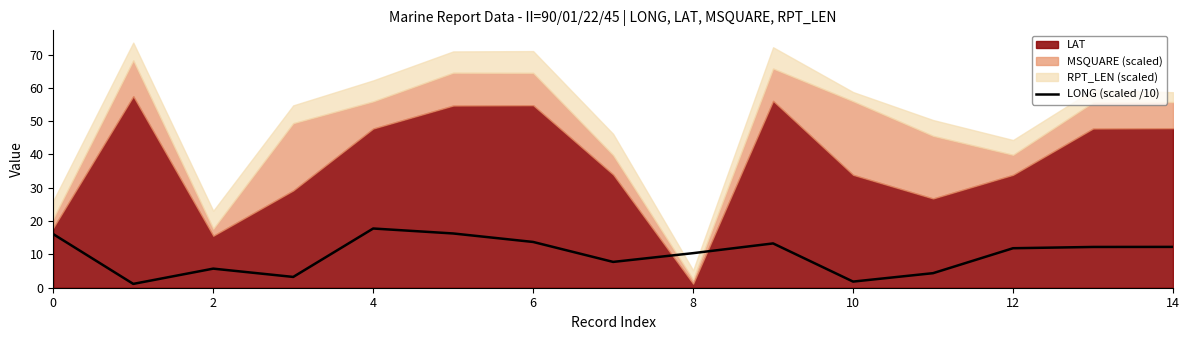

The LONG (scaled /10) series shows 10.4 at 8. True or false?

True